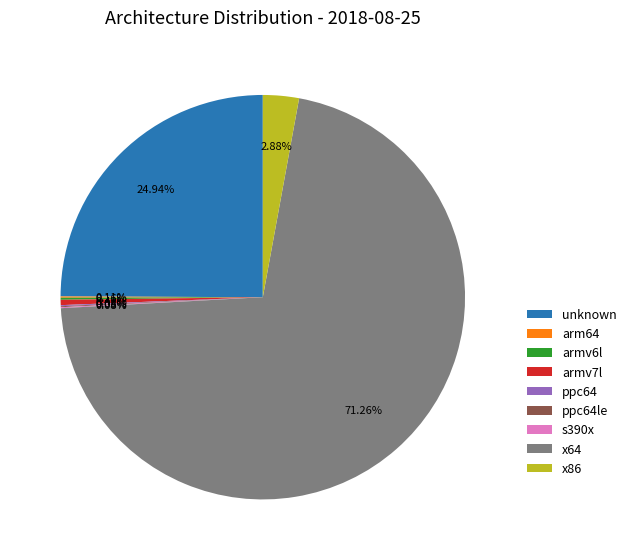

Which category accounts for the majority?

x64